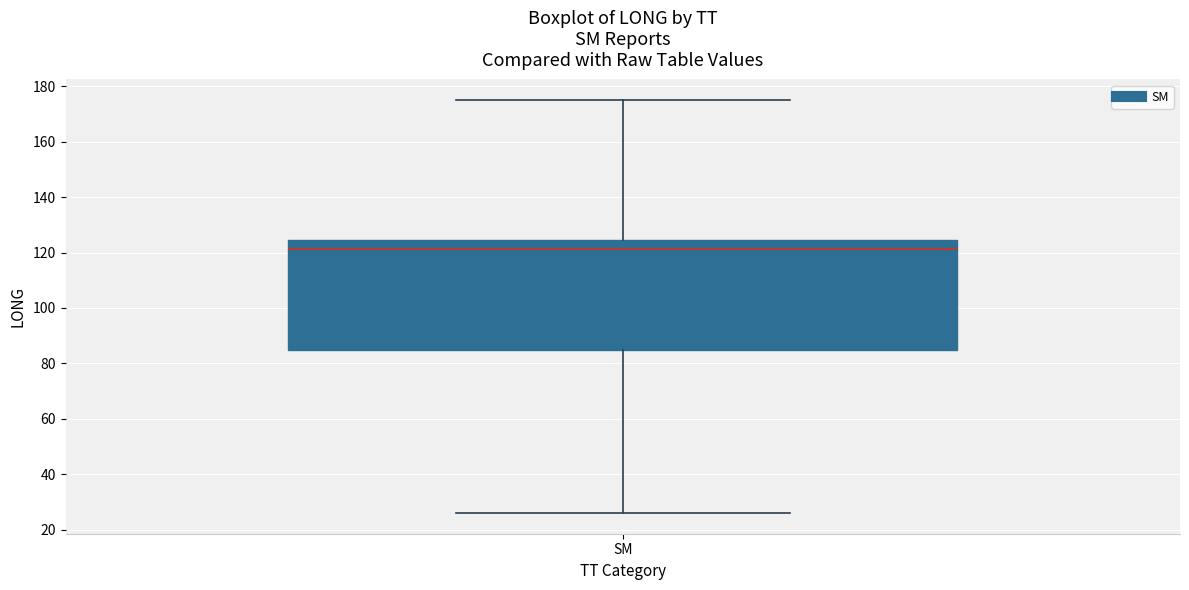

Where does the lower whisker of the box for SM end on the y-axis? The values are not printed on the chart, so give them approximately, as read against the axis.

26